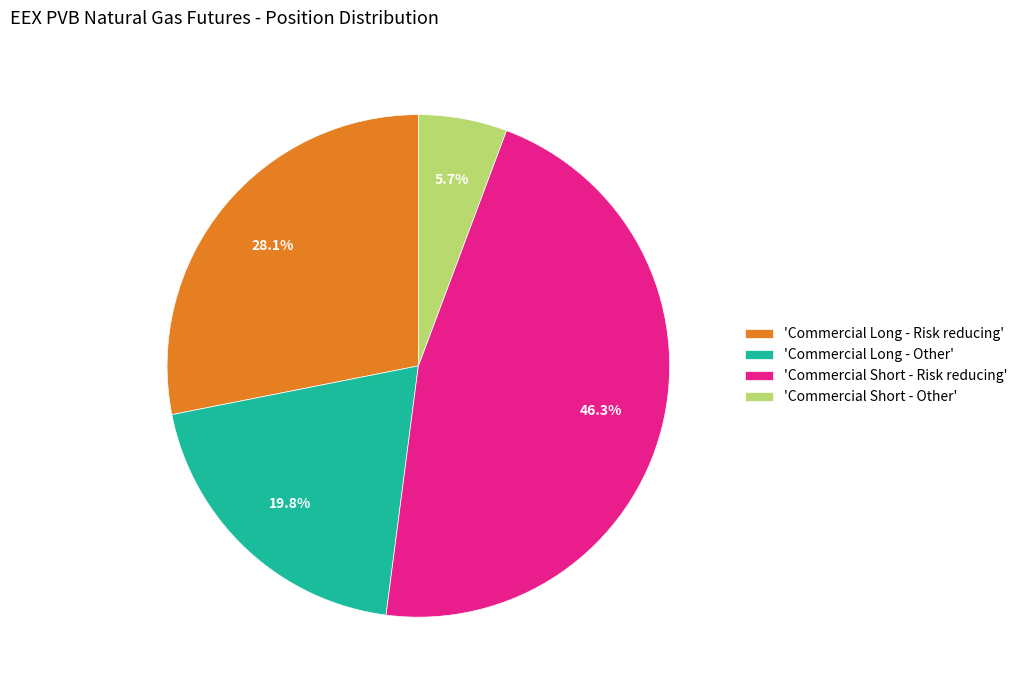

Rank the categories by value from highest to lowest.

'Commercial Short - Risk reducing', 'Commercial Long - Risk reducing', 'Commercial Long - Other', 'Commercial Short - Other'